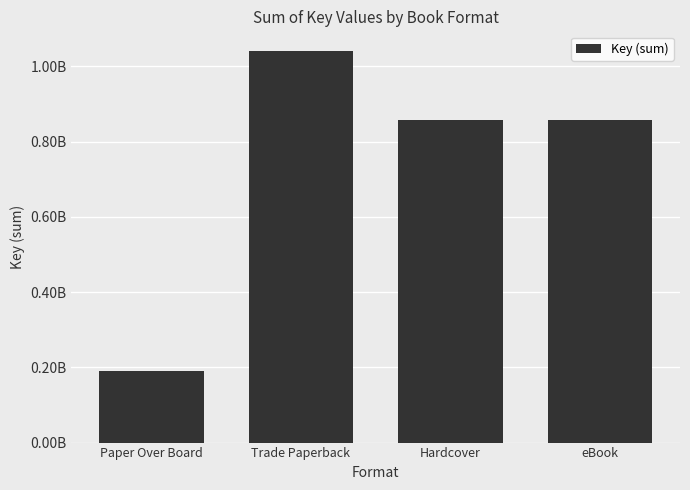

What is the label of the 2nd bar from the left?

Trade Paperback